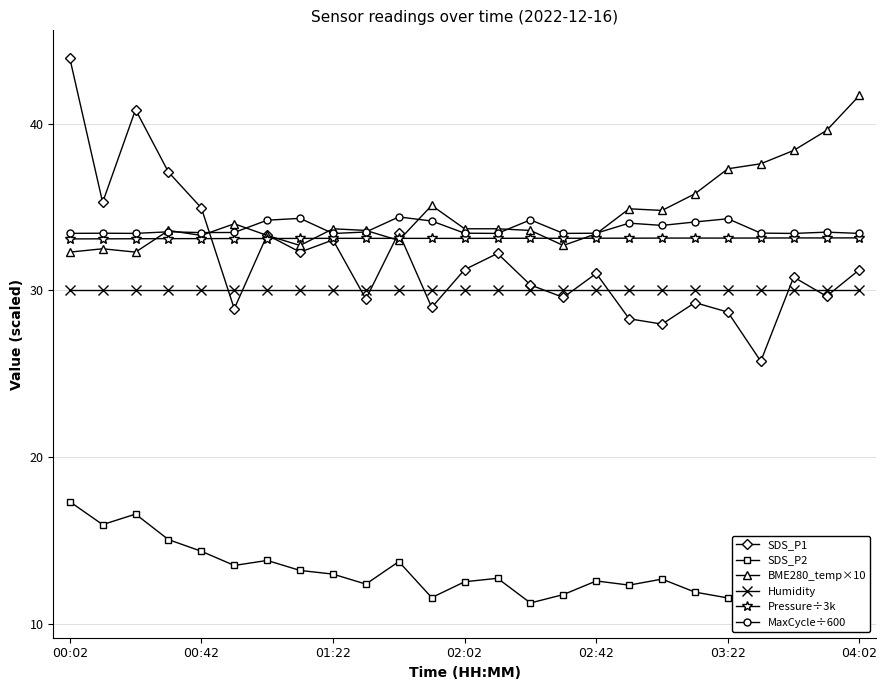

True or false: SDS_P2 and MaxCycle÷600 intersect in this chart.

False